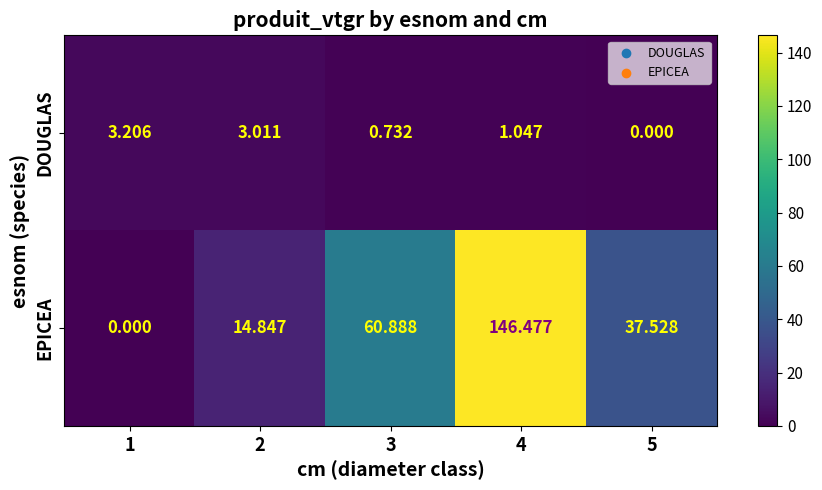

Which series has the widest spread of values?

EPICEA